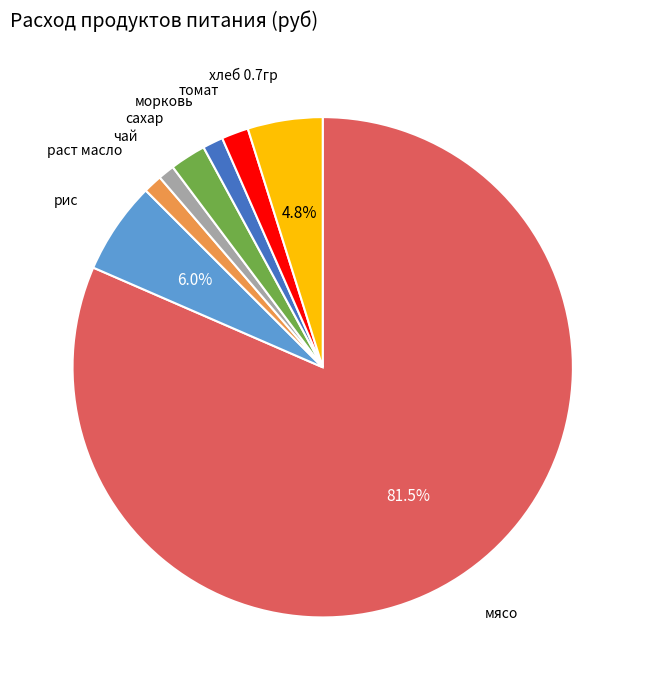

Does any single category account for the majority?

Yes